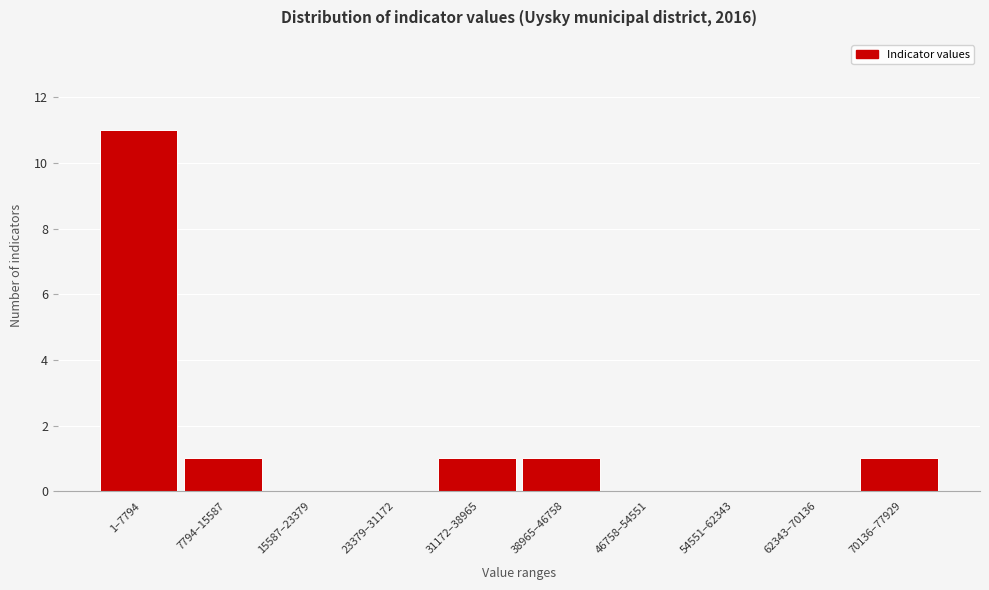

Reading right to left, what are all the values shown in this chart?

70136–77929=1	62343–70136=0	54551–62343=0	46758–54551=0	38965–46758=1	31172–38965=1	23379–31172=0	15587–23379=0	7794–15587=1	1–7794=11